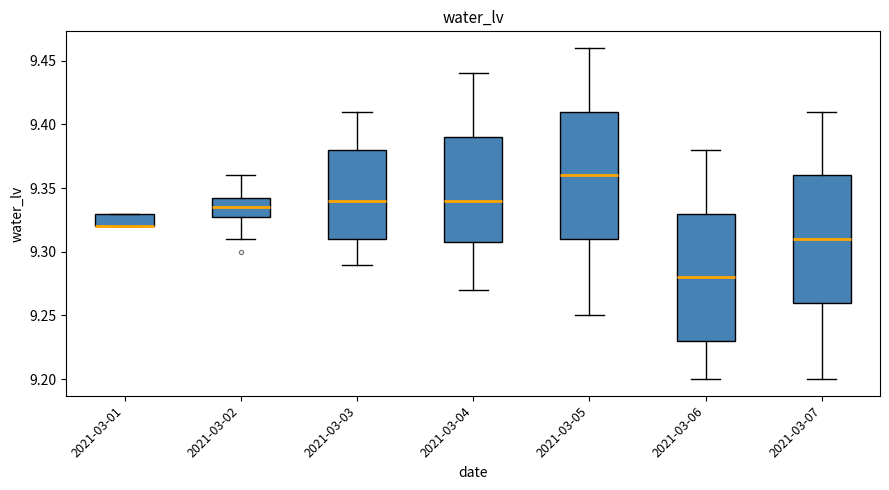

Reading left to right, read every box against the y-axis: the position of its median line, the range the box covers, and the ends of its whiskers. The values are not printed on the chart, so give them approximately, as read against the axis.

2021-03-01: median 9.320 (drawn on the box's lower edge), box 9.320 to 9.330, whiskers 9.320 to 9.330
2021-03-02: median 9.335, box 9.330 to 9.345, whiskers 9.310 to 9.360
2021-03-03: median 9.340, box 9.310 to 9.380, whiskers 9.290 to 9.410
2021-03-04: median 9.340, box 9.310 to 9.390, whiskers 9.270 to 9.440
2021-03-05: median 9.360, box 9.310 to 9.410, whiskers 9.250 to 9.460
2021-03-06: median 9.280, box 9.230 to 9.330, whiskers 9.200 to 9.380
2021-03-07: median 9.310, box 9.260 to 9.360, whiskers 9.200 to 9.410